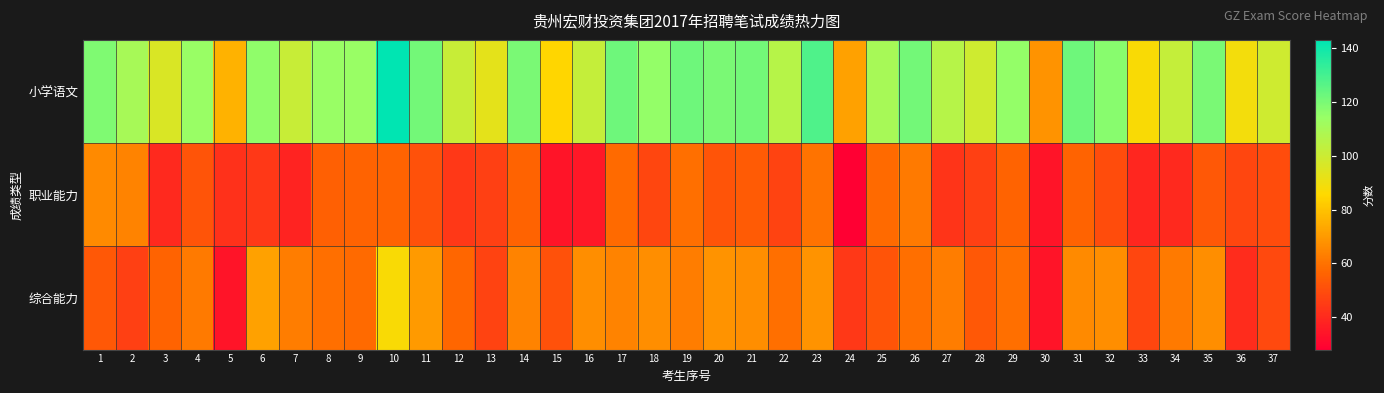

What is the total value across all series at 33?

174